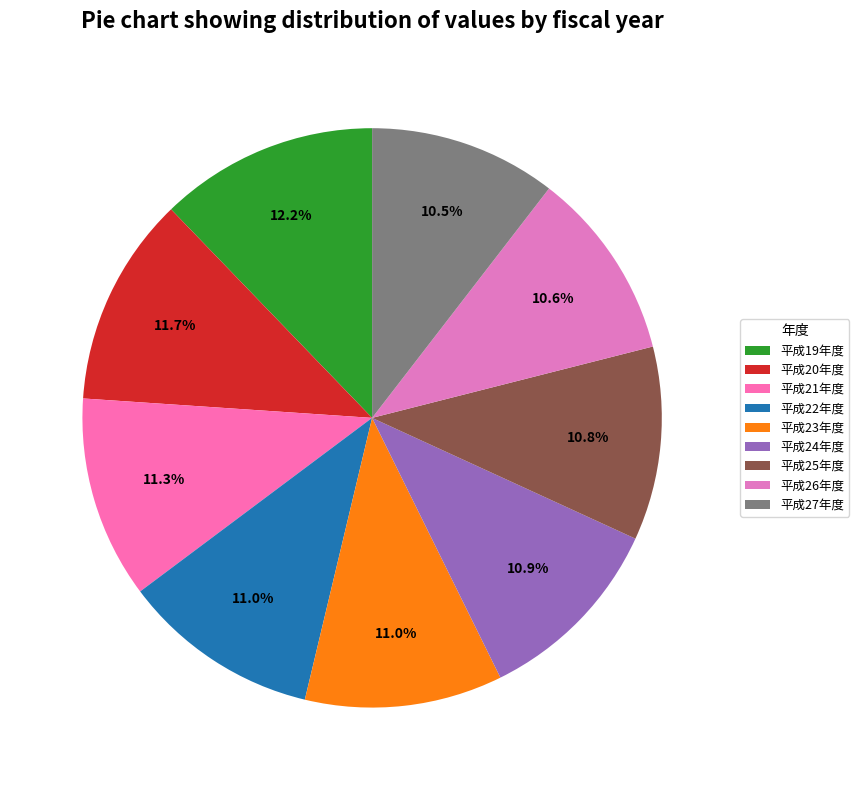

To the nearest percent, what is the average slice percentage?

11%